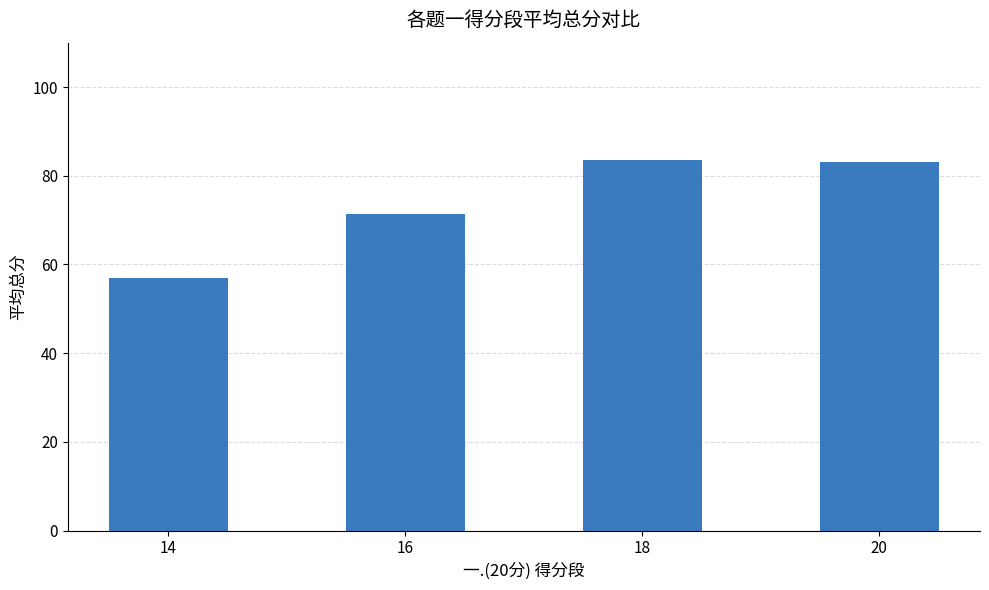

What is the difference between the maximum and second lowest values?

12.2